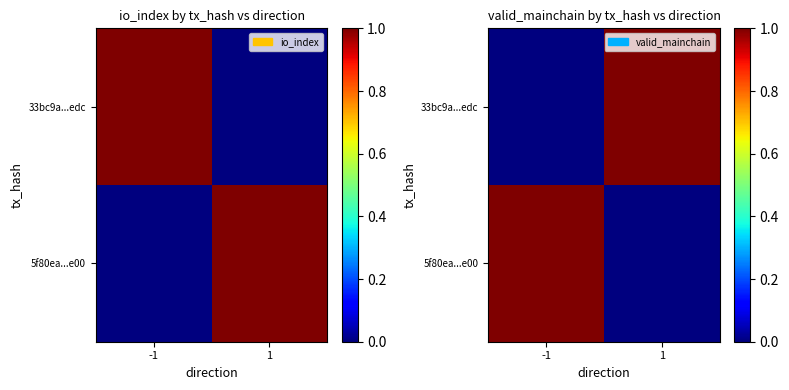

What is the difference between the highest and lowest values at 1?

1